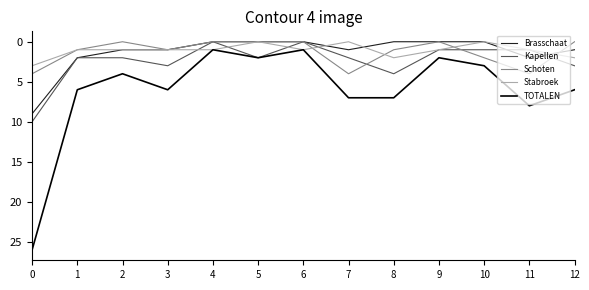

After their last crossing, which series has the higher values: Kapellen or Stabroek?

Kapellen